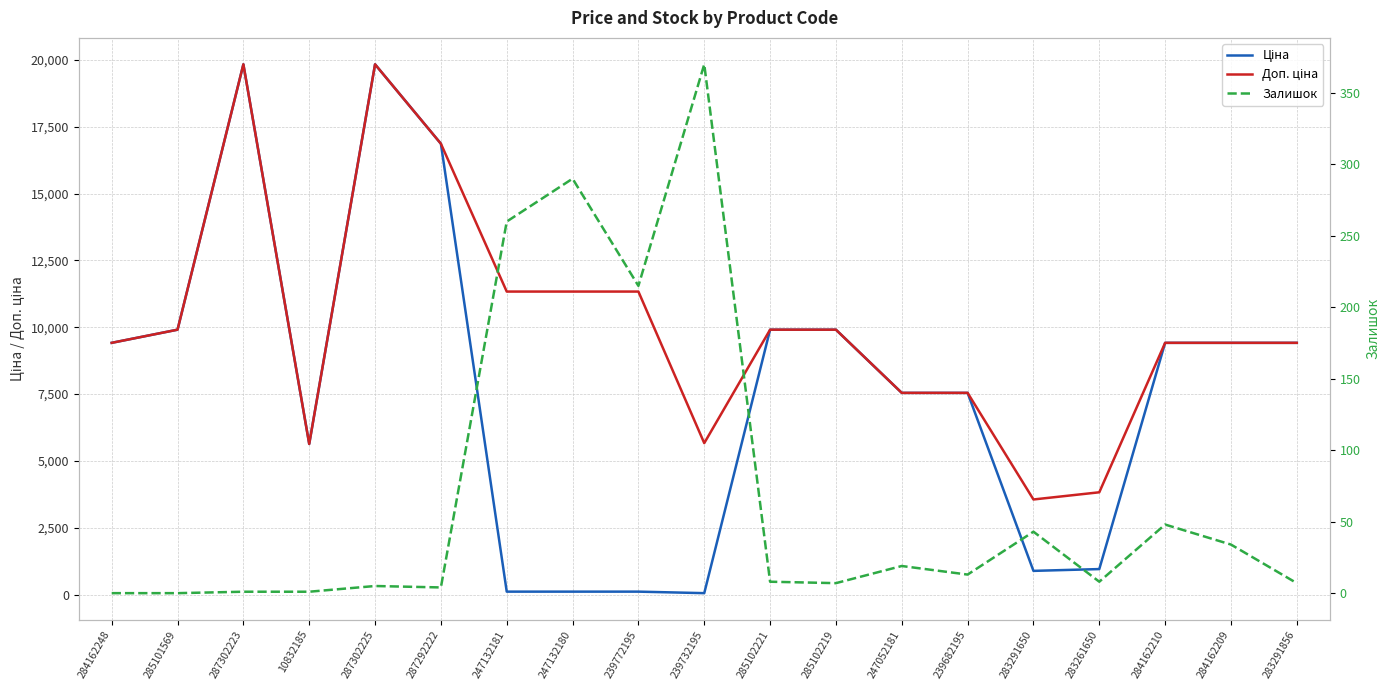

At which category does Залишок reach its first local peak?

287302225